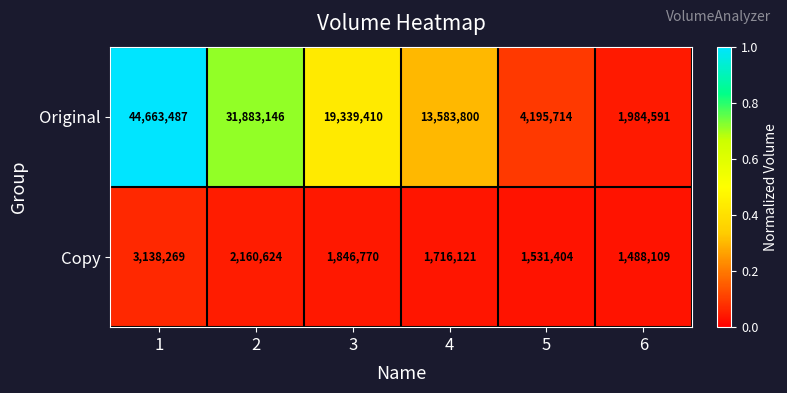

Rank the series by their average value, from lowest to highest.

Copy, Original